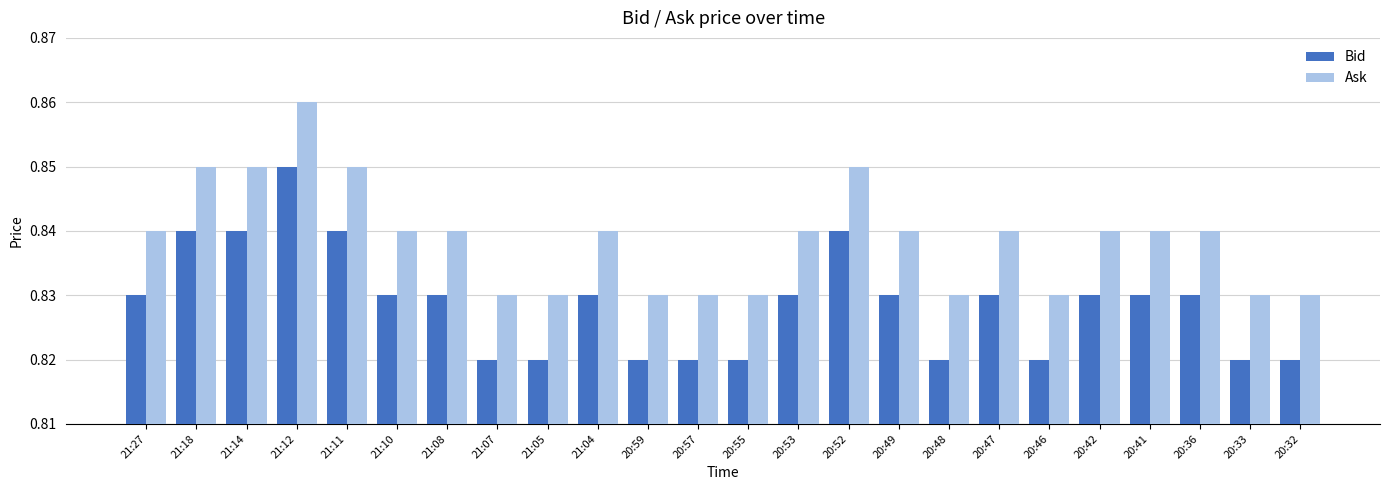

What is the label of the 18th bar from the left?

20:47